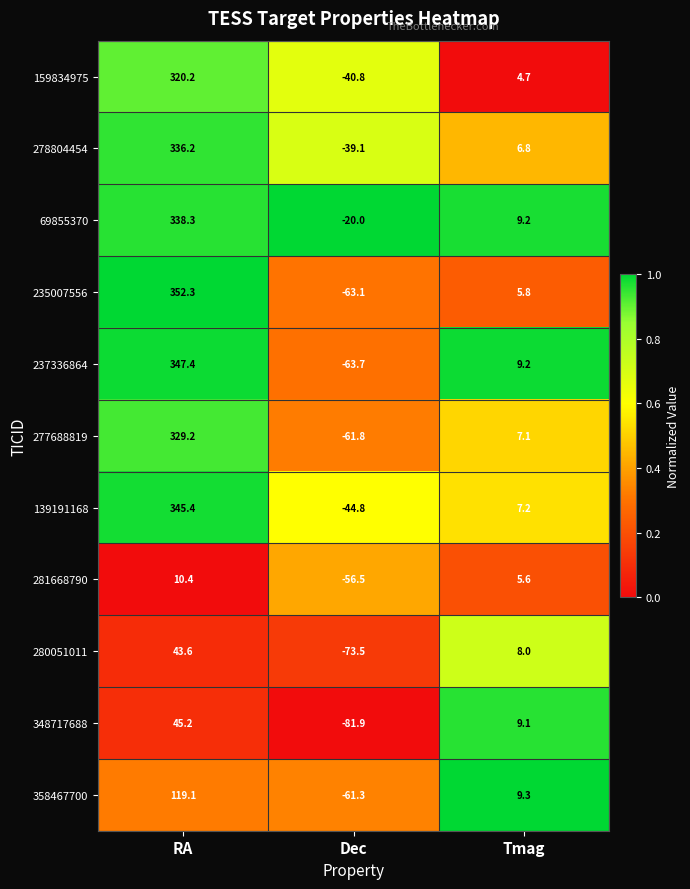

What is the difference between the highest and lowest values at Dec?

61.9